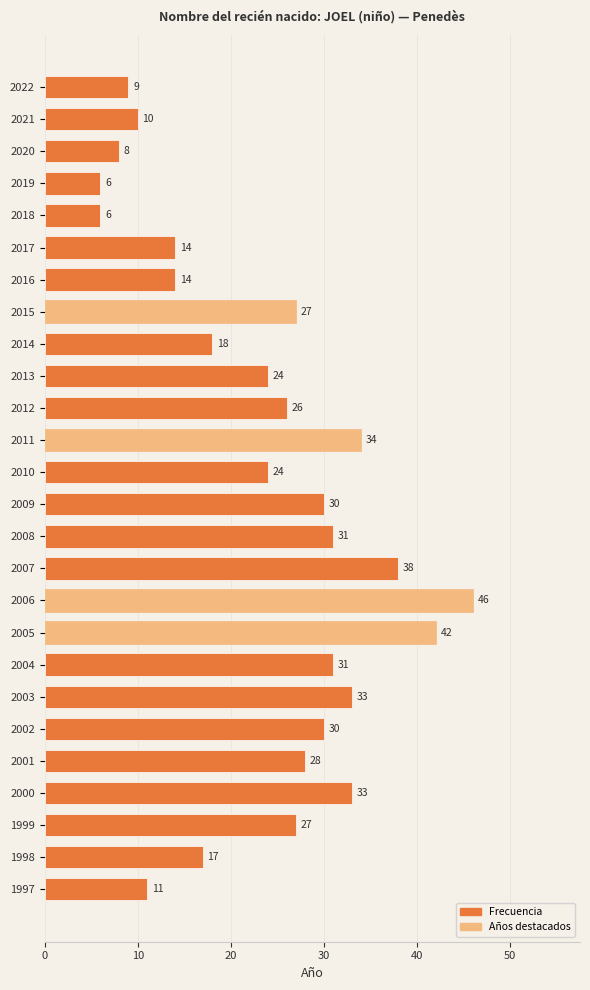

What value does the data have at 2017?

14